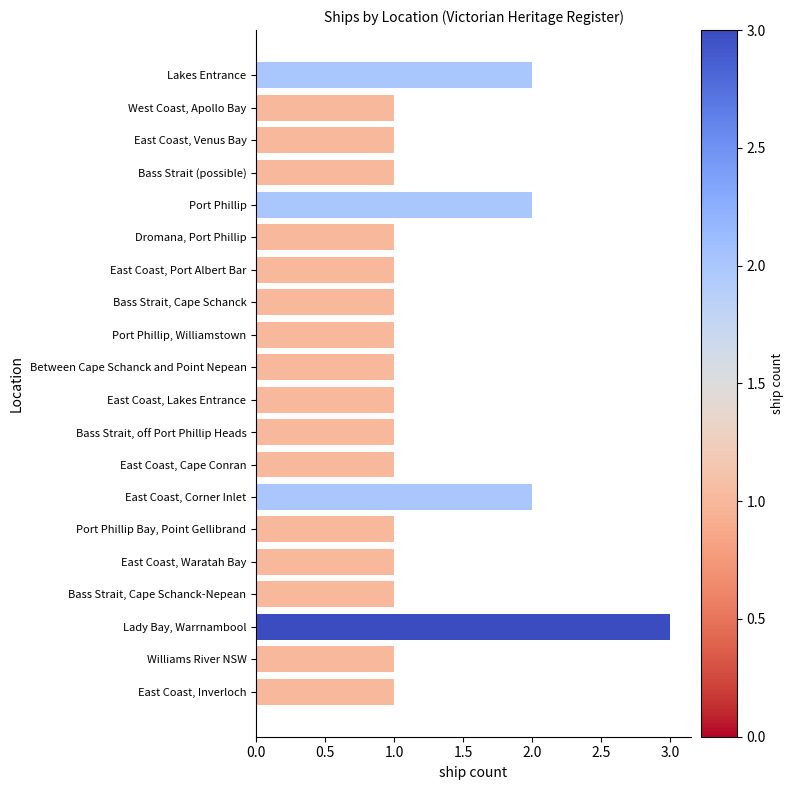

Reading top to bottom, extract all data points from this chart.

2	1	1	1	2	1	1	1	1	1	1	1	1	2	1	1	1	3	1	1